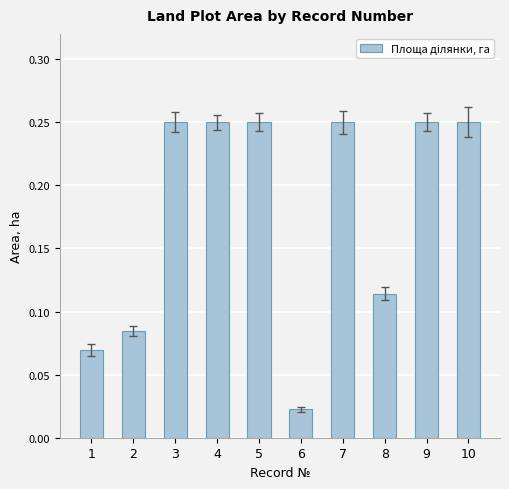

At which label is the value closest to 0?

6